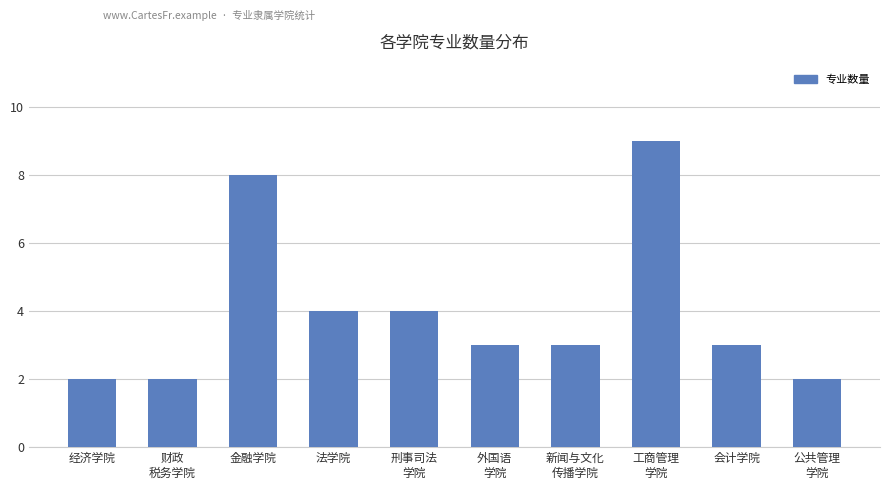

What is the sum of all values?

40